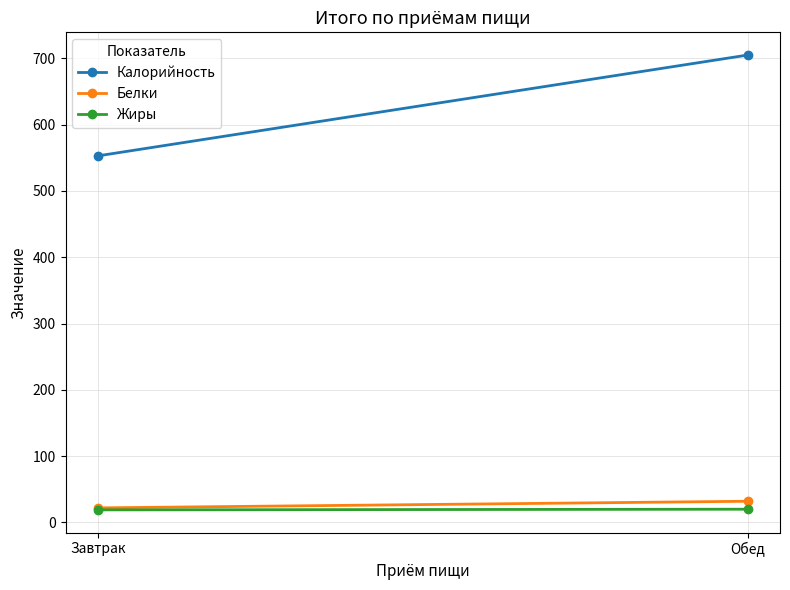

Rank the series by their maximum value, from highest to lowest.

Калорийность, Белки, Жиры